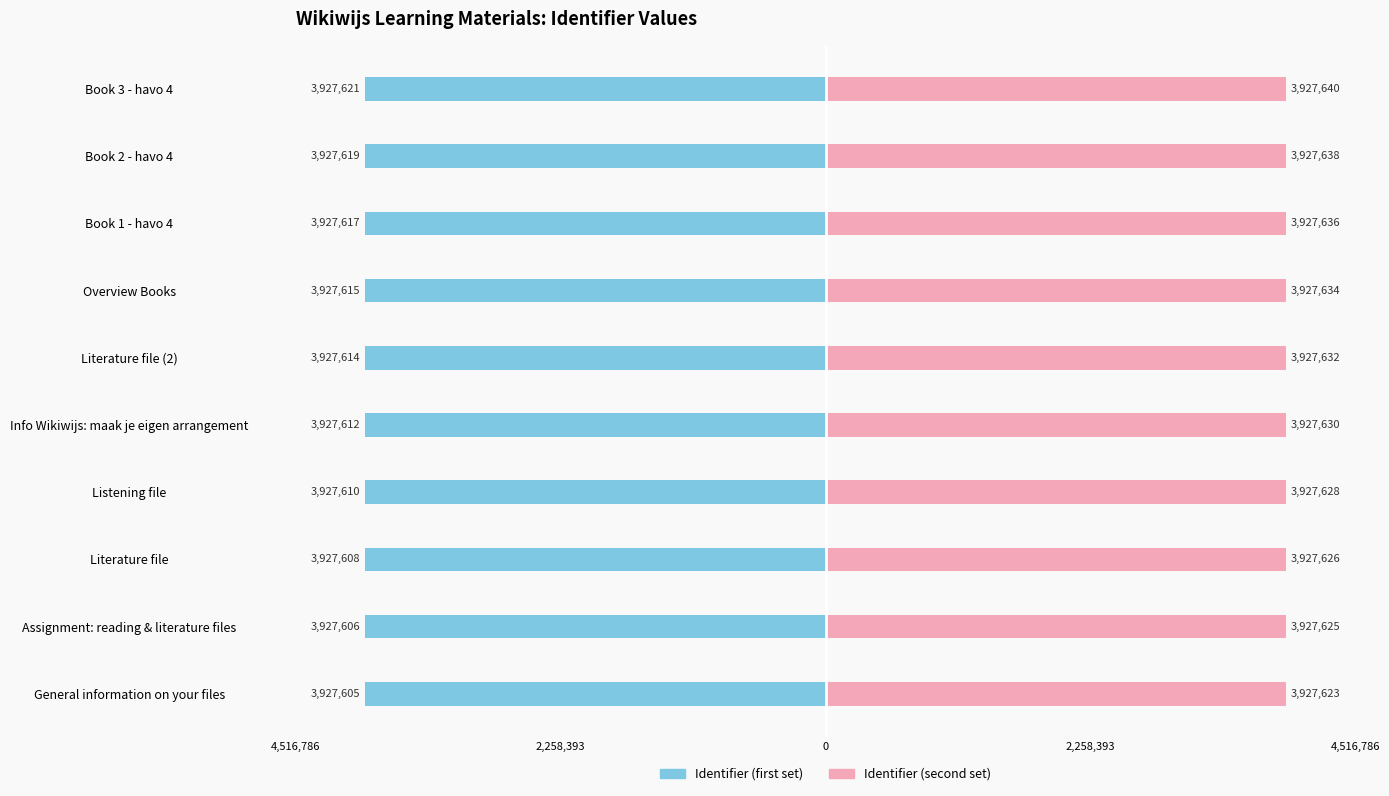

How many data points in Identifier (second set) are above 3927632?

4